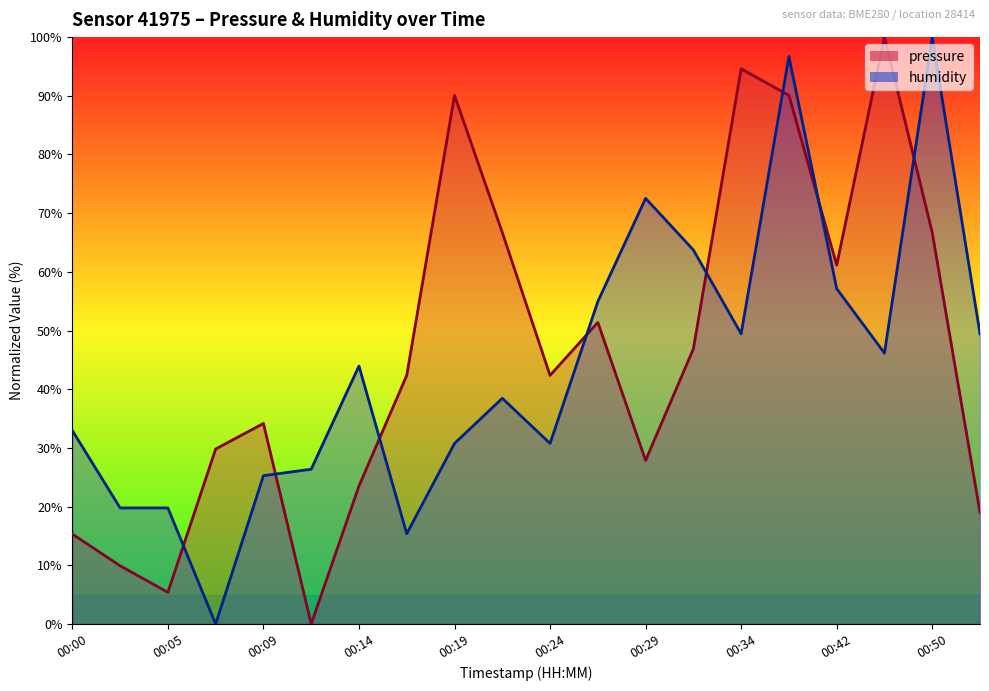

What is the difference between the highest and lowest values at 00:39?

6.6